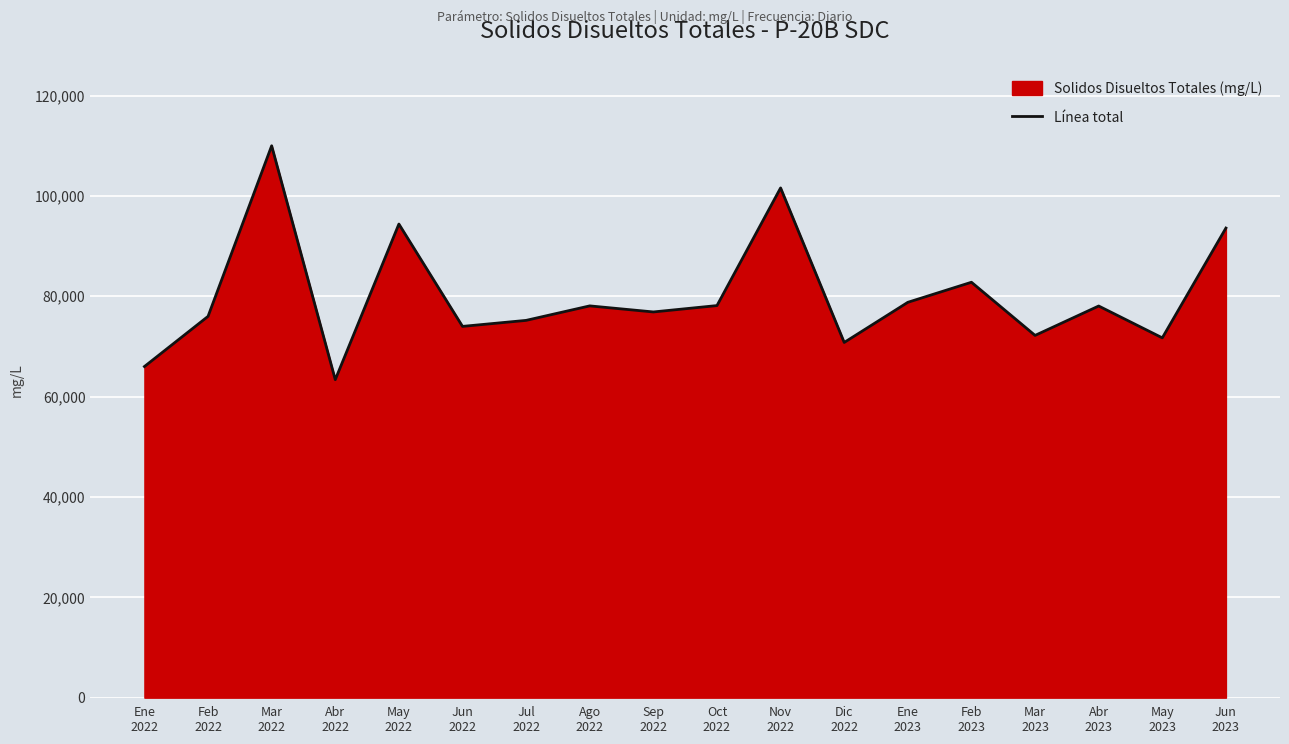

How many distinct data groups are displayed?

1